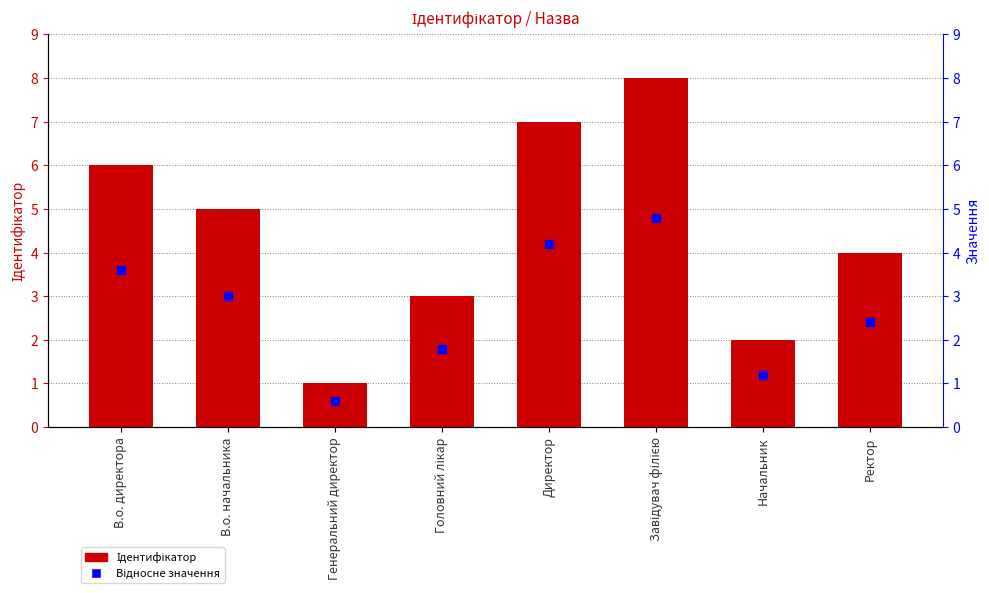

What is the sum of the values at Ректор and В.о. директора?

10